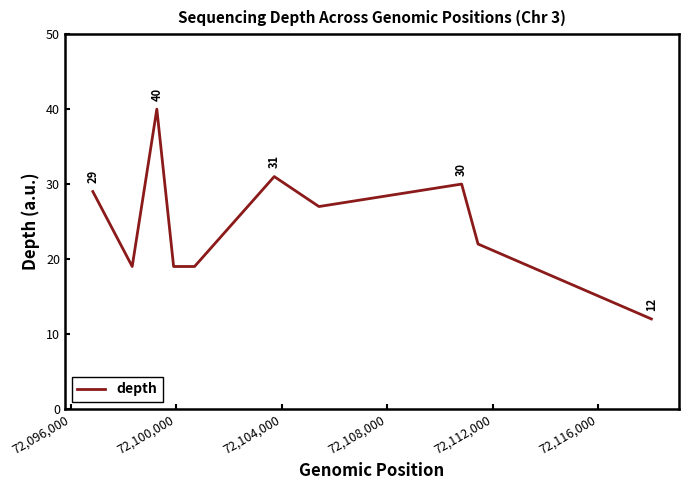

What is the minimum value shown in the chart?

12